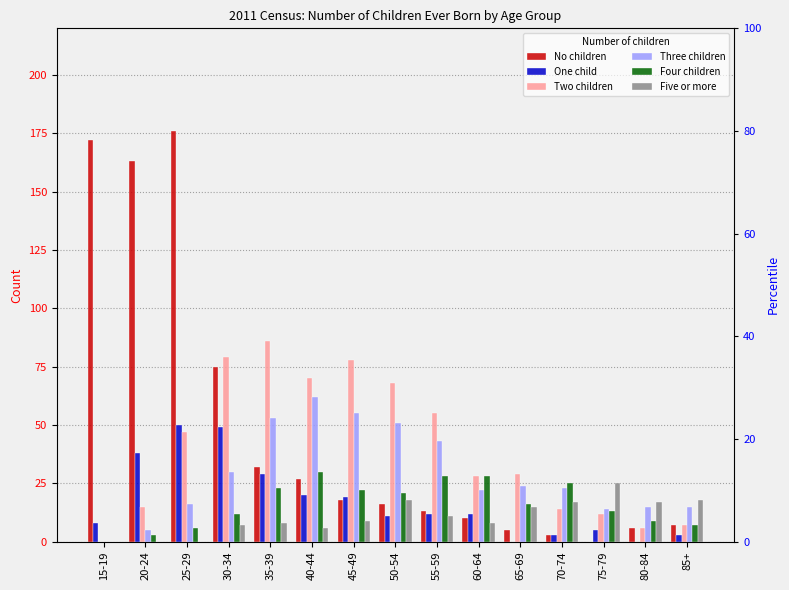

How many categories are shown in the chart?

15